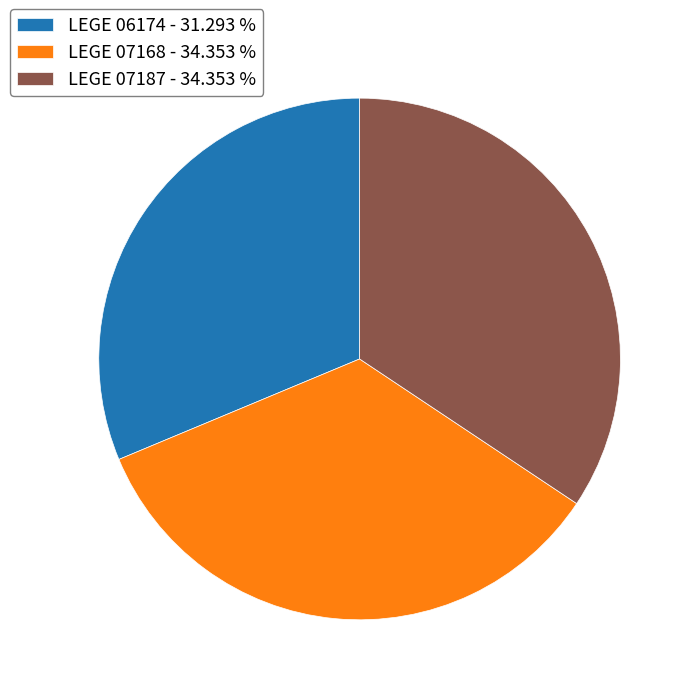

Does any single category account for the majority?

No